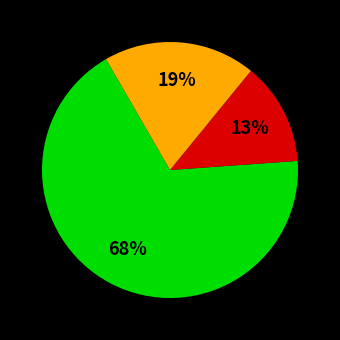

To the nearest percent, what is the average slice percentage?

33%